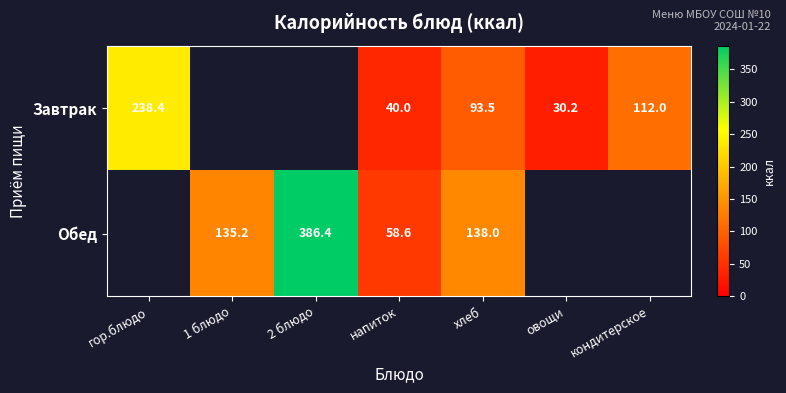

The Завтрак series shows 112.0 at кондитерское. True or false?

True